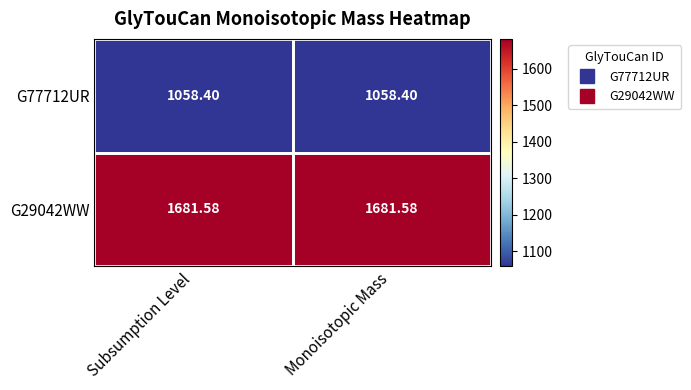

Rank the series by their average value, from lowest to highest.

G77712UR, G29042WW